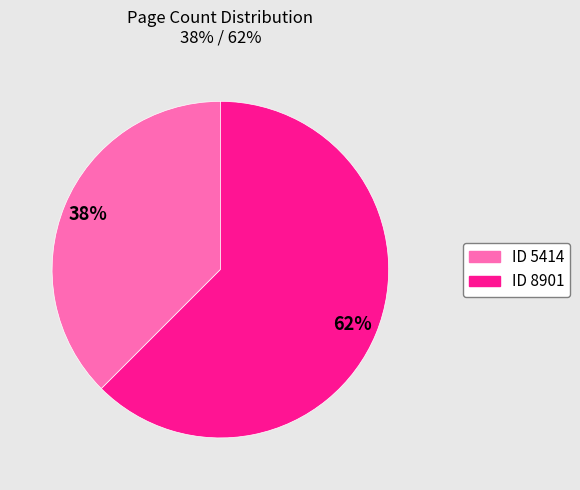

To the nearest percent, what is the average slice percentage?

50%